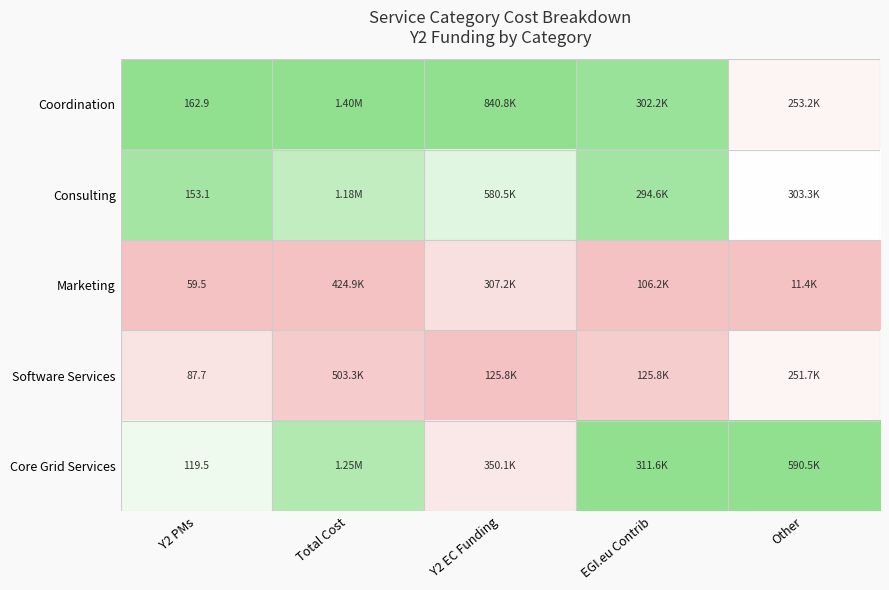

At Y2 PMs, list the series in order from smallest to largest.

Marketing, Software Services, Core Grid Services, Consulting, Coordination